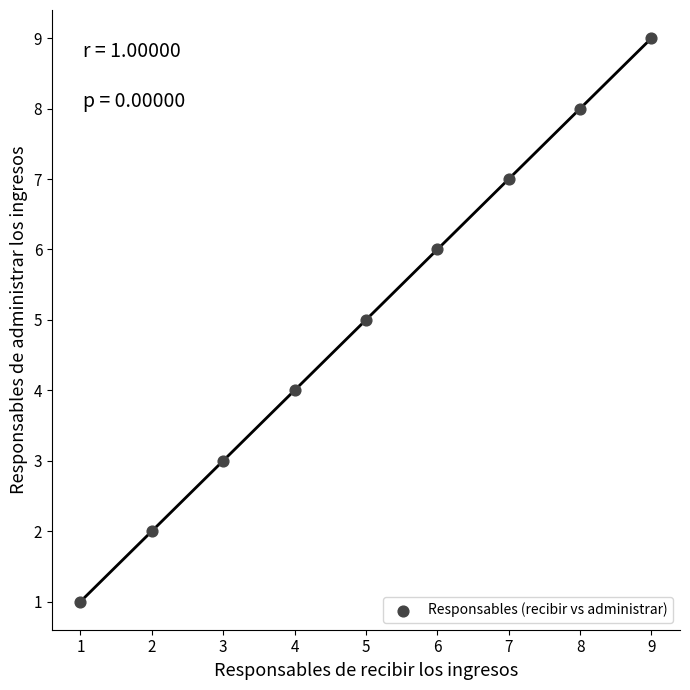

What is the range of X values (max minus min)?

8